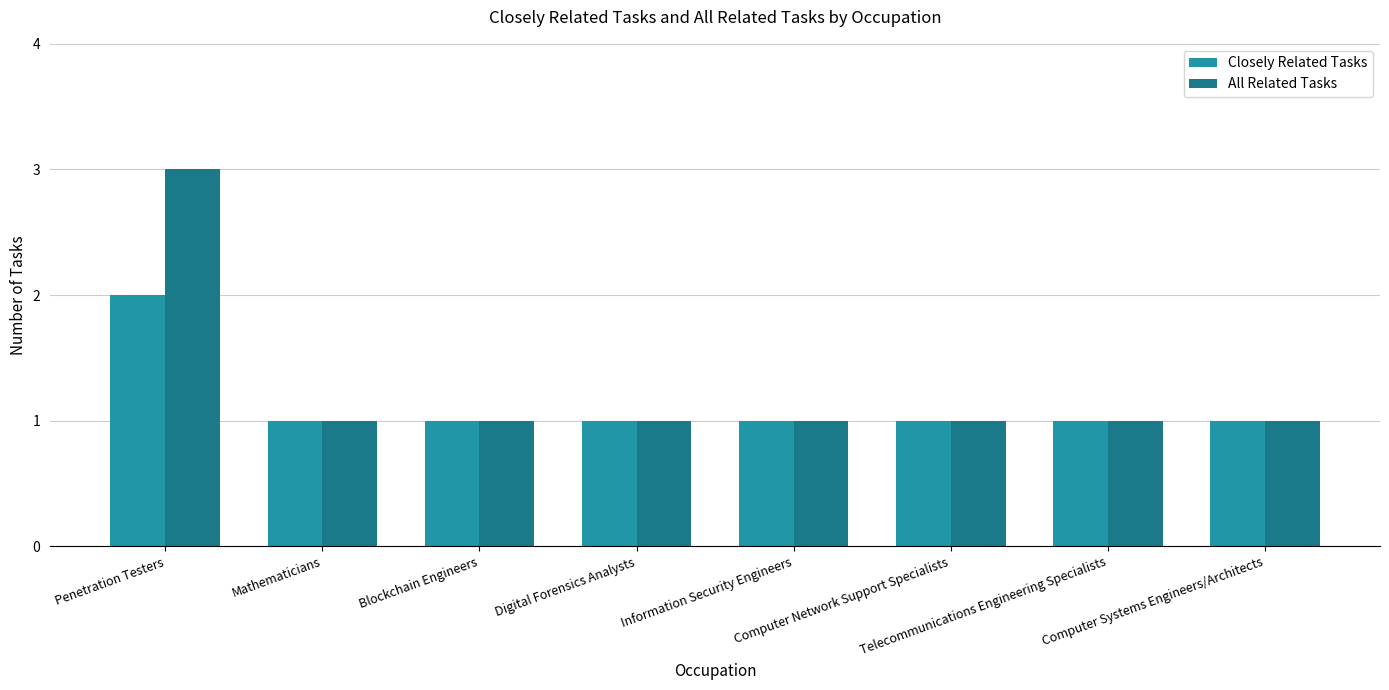

What value does the Closely Related Tasks series have at Information Security Engineers?

1